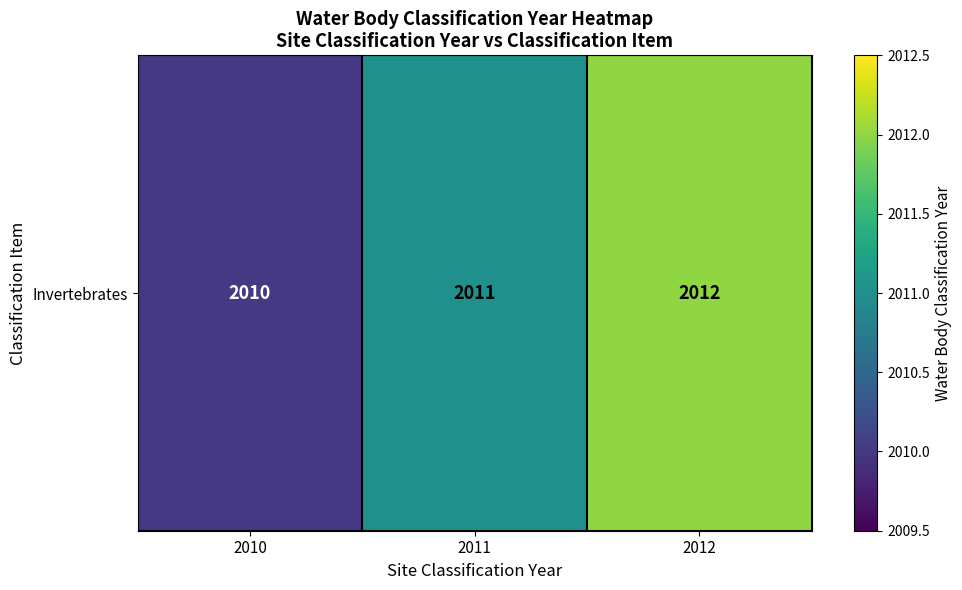

Rank the categories by value from highest to lowest.

2012, 2011, 2010